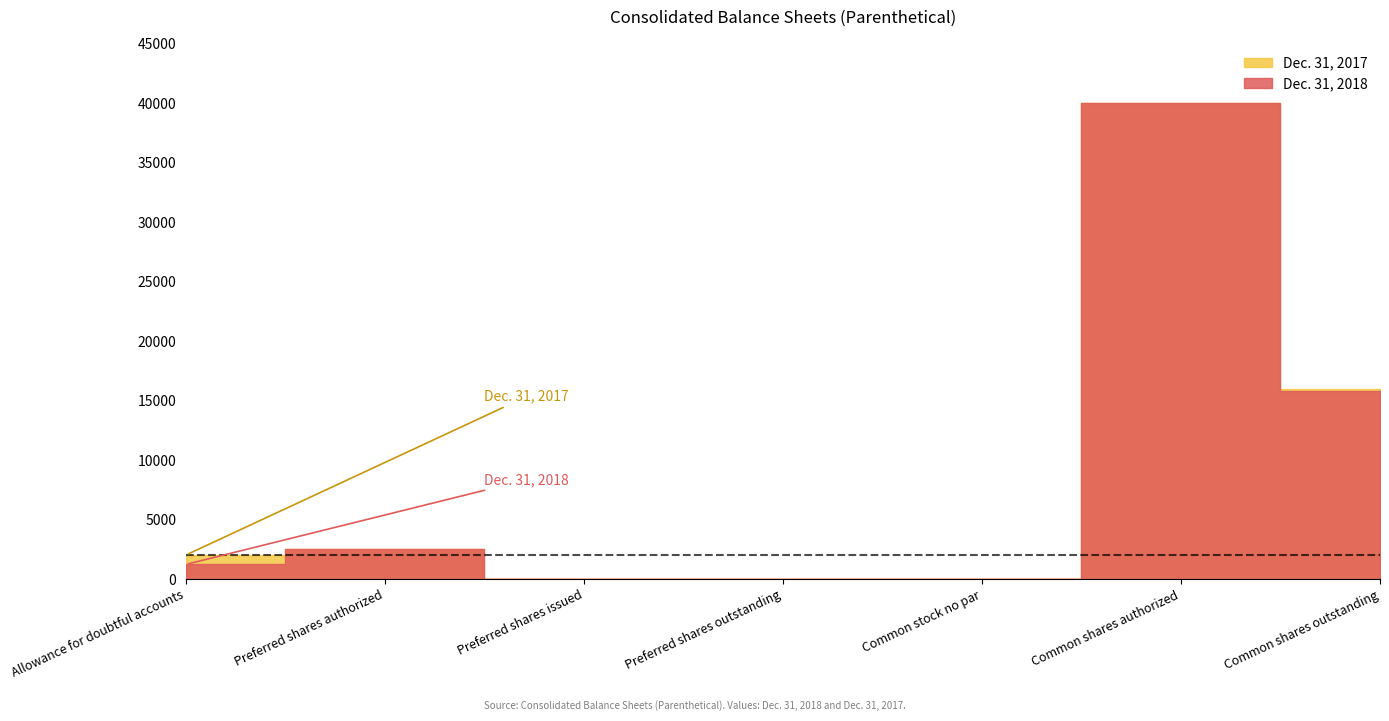

Which series has the largest total across all categories?

Dec. 31, 2017